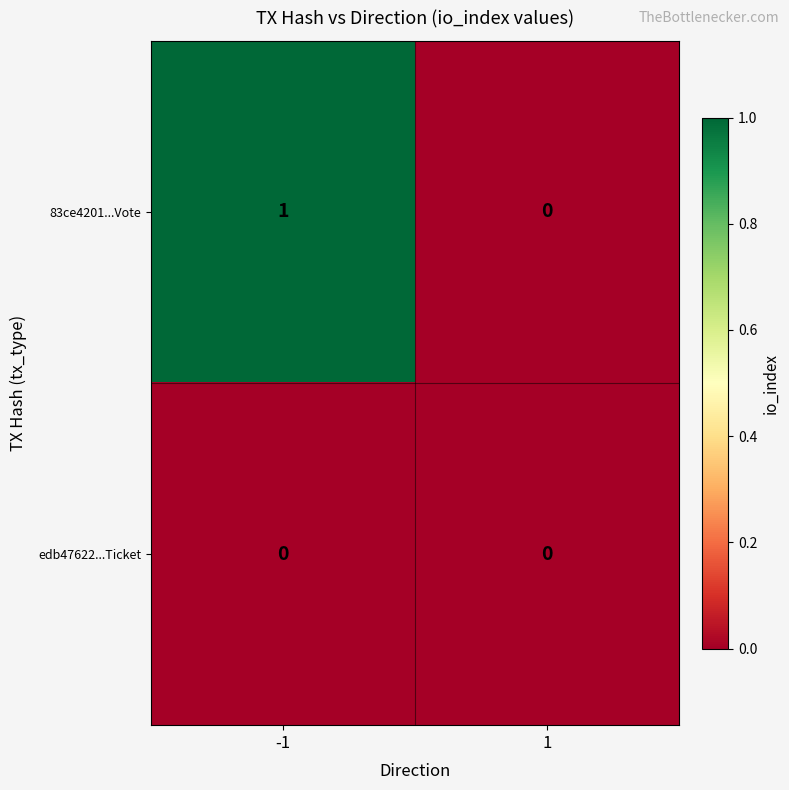

Which series has the largest total across all categories?

83ce4201...Vote